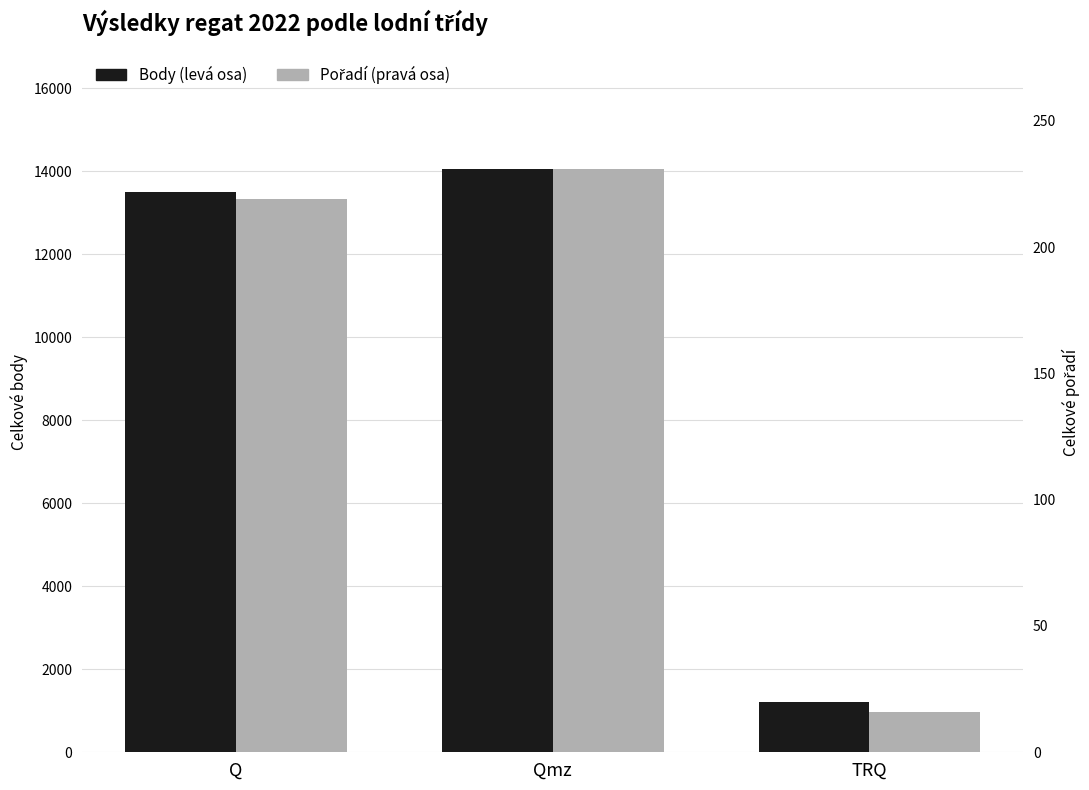

Does the chart contain stacked bars?

No